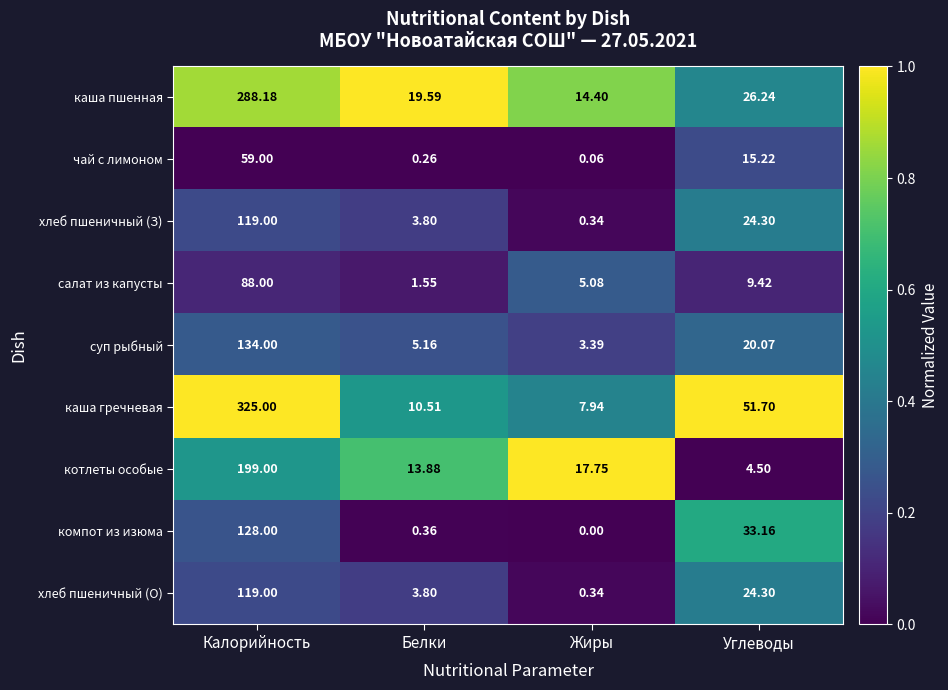

At which category does the chart reach its minimum across all series?

Жиры